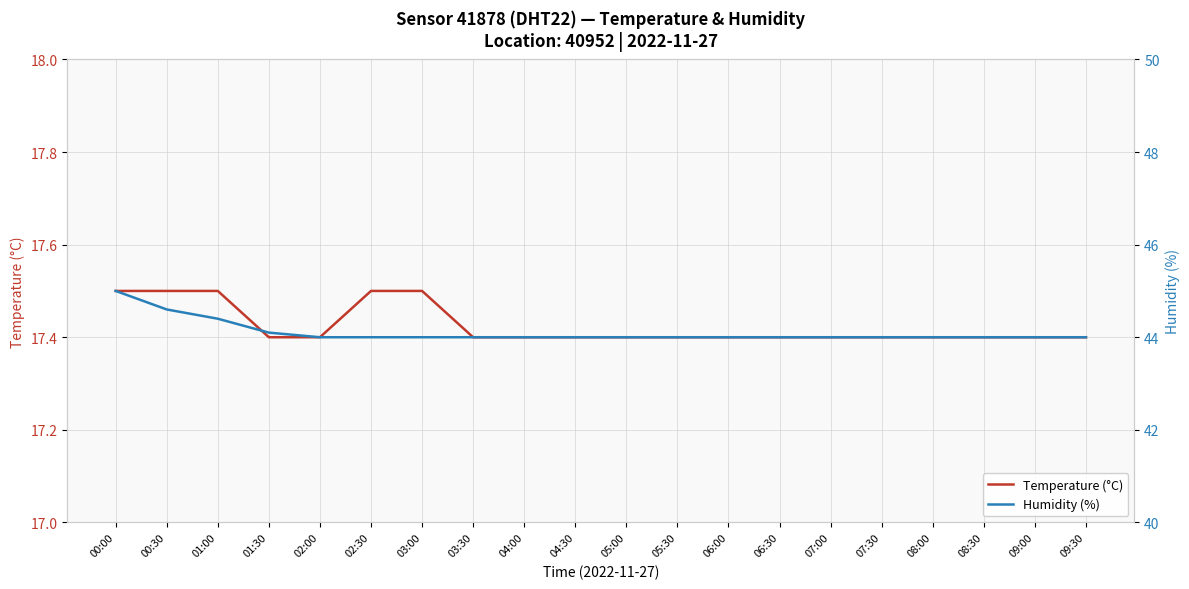

Reading left to right, what are all the values shown in this chart?

Temperature (°C): 17.5	17.5	17.5	17.4	17.4	17.5	17.5	17.4	17.4	17.4	17.4	17.4	17.4	17.4	17.4	17.4	17.4	17.4	17.4	17.4
Humidity (%): 45.0	44.6	44.4	44.1	44.0	44.0	44.0	44.0	44.0	44.0	44.0	44.0	44.0	44.0	44.0	44.0	44.0	44.0	44.0	44.0